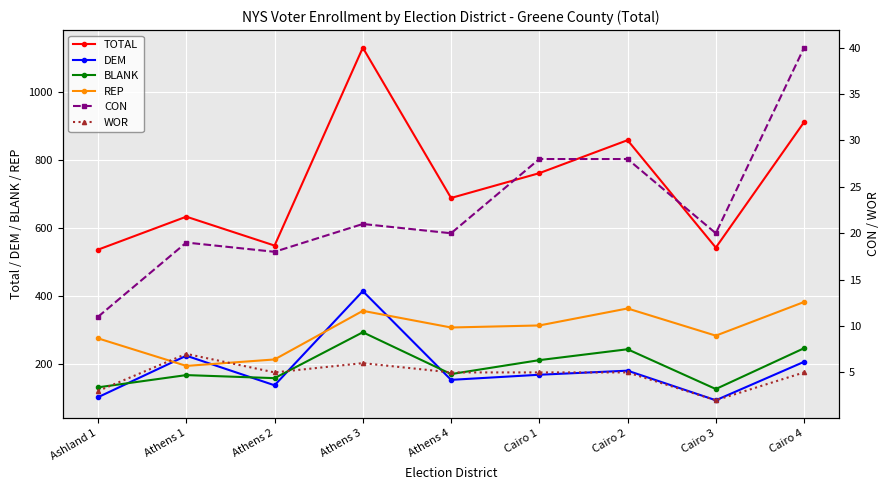

Reading left to right, transcribe all the data shown in this chart.

TOTAL: Ashland 1=535	Athens 1=632	Athens 2=547	Athens 3=1129	Athens 4=687	Cairo 1=760	Cairo 2=857	Cairo 3=541	Cairo 4=910
DEM: Ashland 1=101	Athens 1=223	Athens 2=136	Athens 3=413	Athens 4=152	Cairo 1=167	Cairo 2=179	Cairo 3=92	Cairo 4=205
BLANK: Ashland 1=130	Athens 1=166	Athens 2=157	Athens 3=292	Athens 4=169	Cairo 1=210	Cairo 2=242	Cairo 3=125	Cairo 4=245
REP: Ashland 1=274	Athens 1=193	Athens 2=212	Athens 3=355	Athens 4=306	Cairo 1=312	Cairo 2=362	Cairo 3=282	Cairo 4=381
CON: Ashland 1=11	Athens 1=19	Athens 2=18	Athens 3=21	Athens 4=20	Cairo 1=28	Cairo 2=28	Cairo 3=20	Cairo 4=40
WOR: Ashland 1=3	Athens 1=7	Athens 2=5	Athens 3=6	Athens 4=5	Cairo 1=5	Cairo 2=5	Cairo 3=2	Cairo 4=5